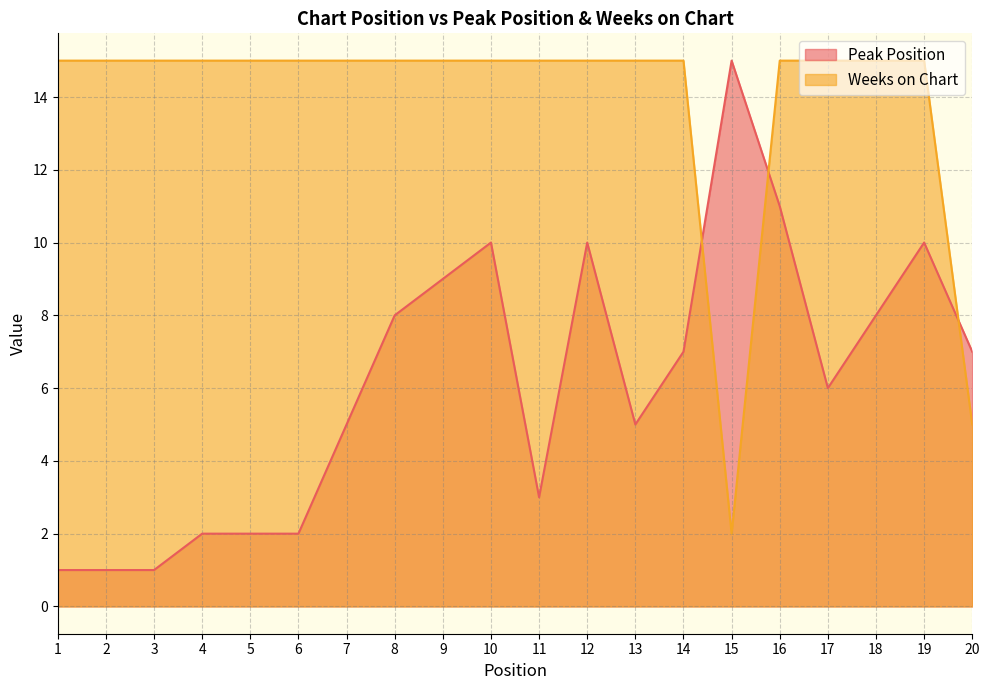

List the labels in order of Weeks on Chart value, smallest first.

15, 20, 1, 2, 3, 4, 5, 6, 7, 8, 9, 10, 11, 12, 13, 14, 16, 17, 18, 19